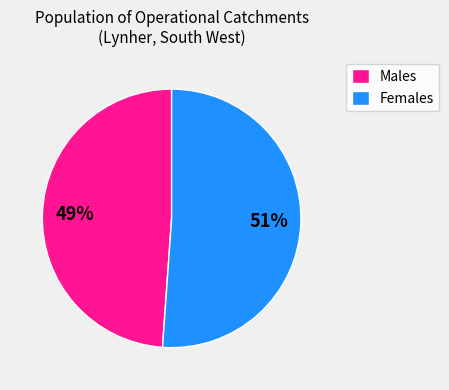

Rank the categories by value from highest to lowest.

Females, Males